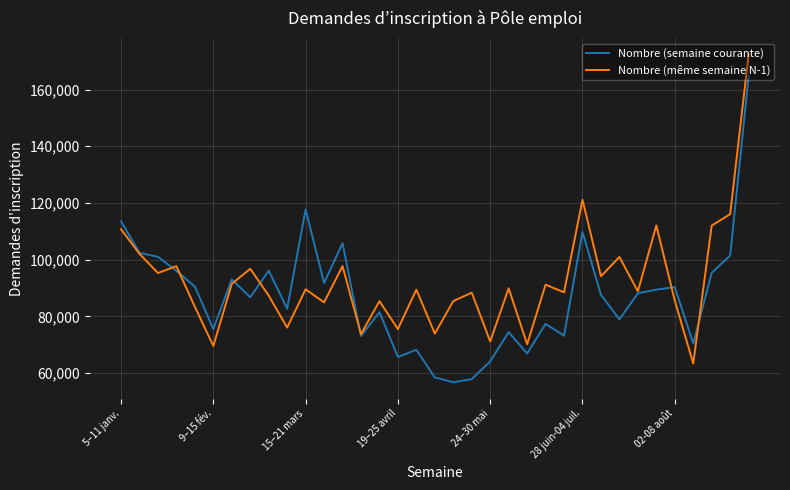

Which series has the largest total across all categories?

Nombre (même semaine N-1)